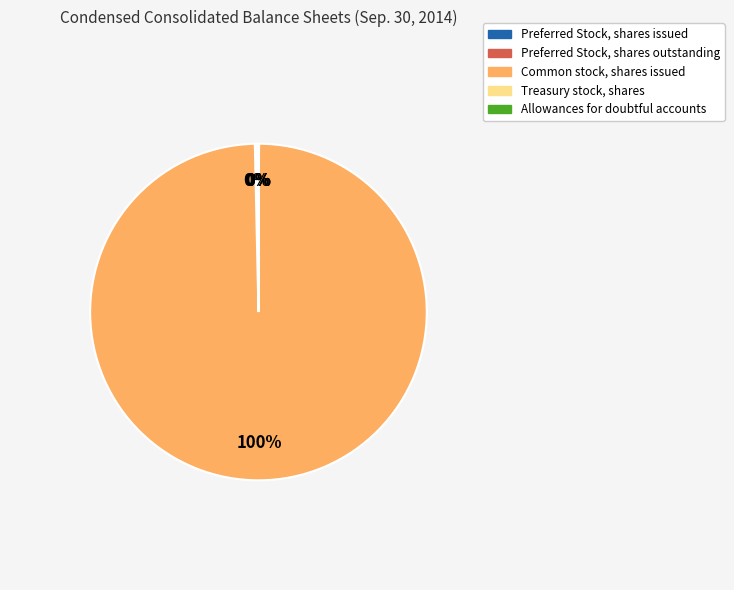

Is there any slice that represents more than half of the pie?

Yes